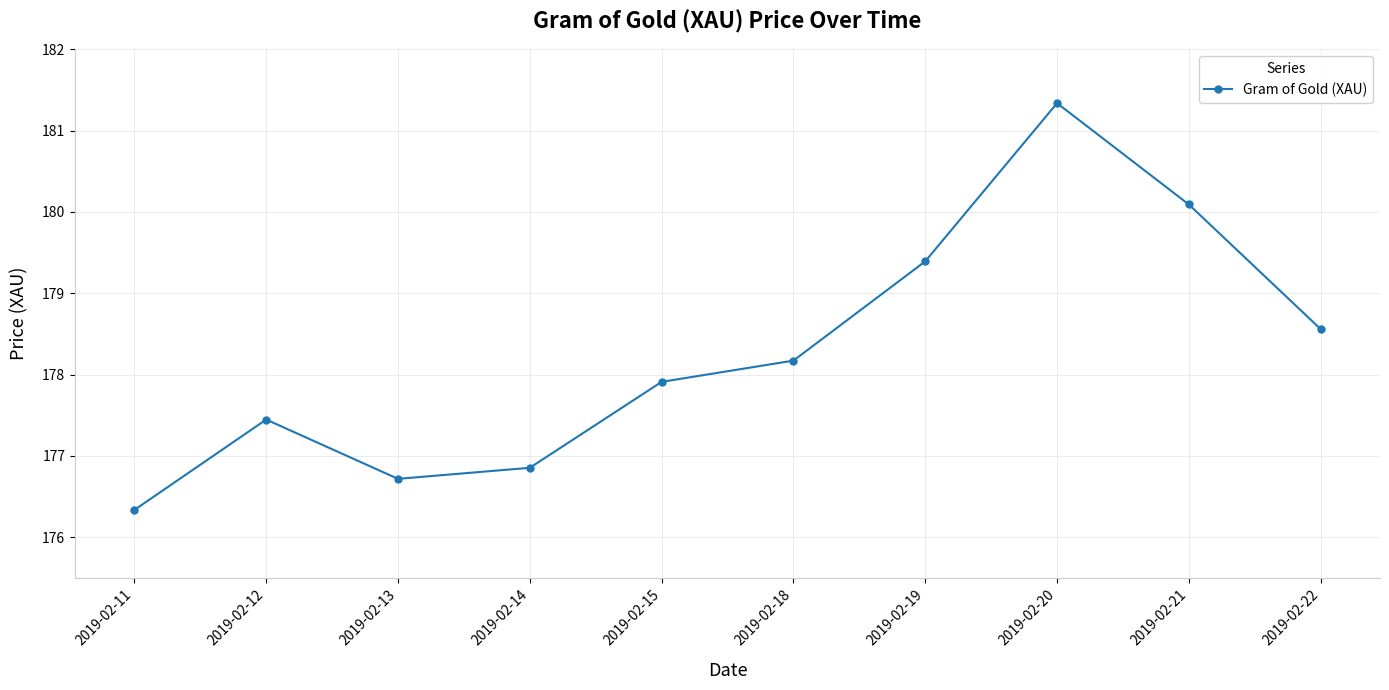

Which category has the lowest value across all series?

2019-02-11